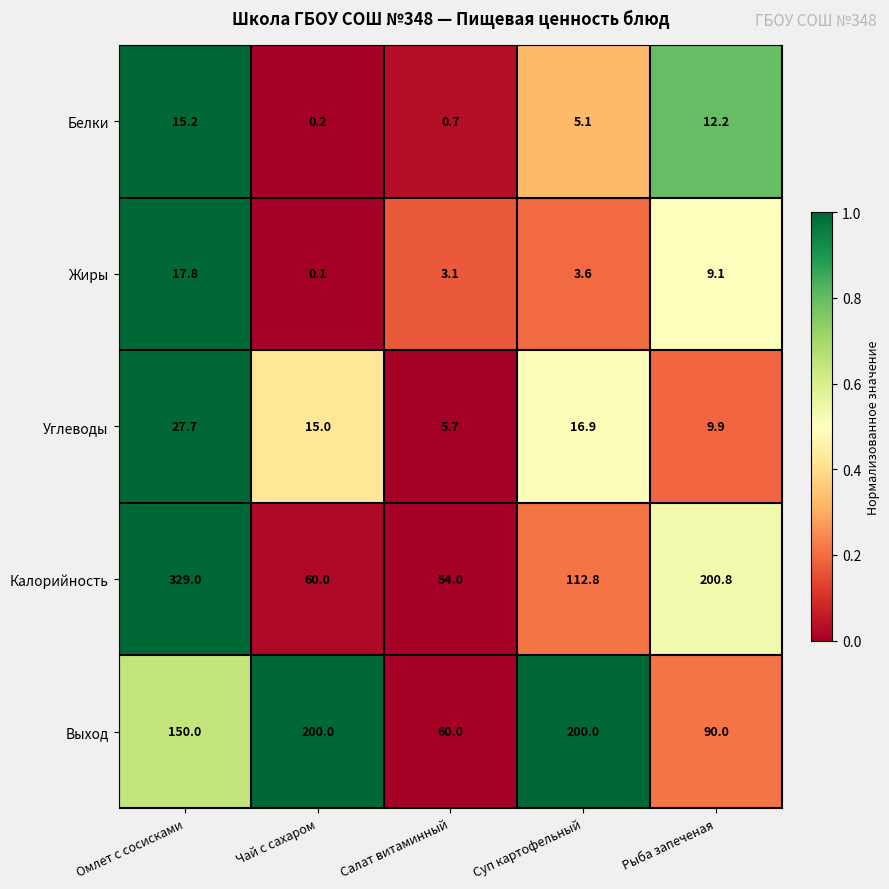

Which label corresponds to the smallest value in the chart?

Чай с сахаром